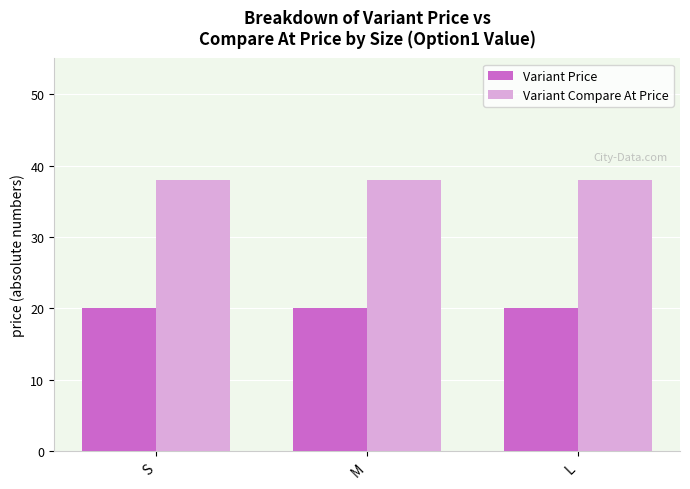

Reading right to left, list all the values displayed in this chart.

Variant Price: 20	20	20
Variant Compare At Price: 38	38	38